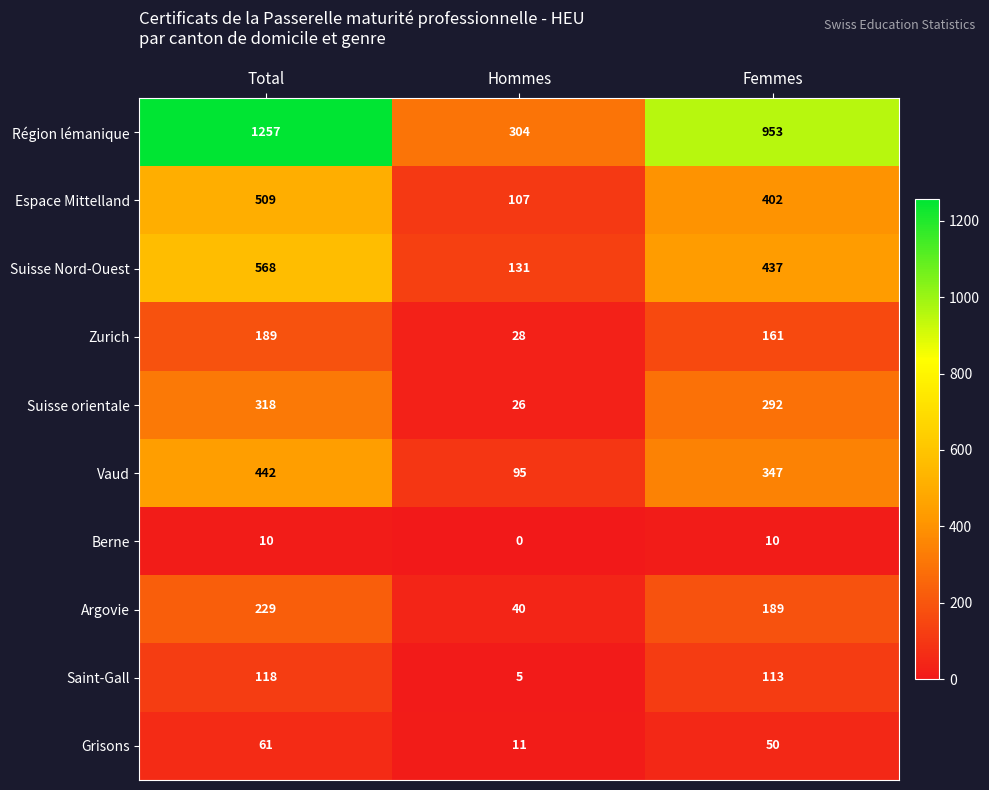

Which series has the widest spread of values?

Région lémanique